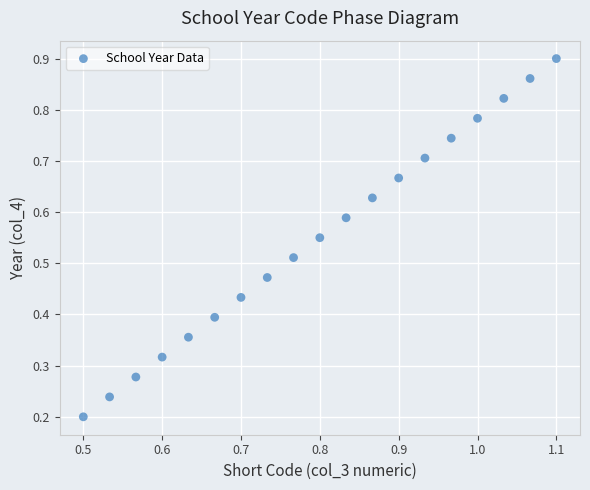

How many points are shown in the scatter plot?

19